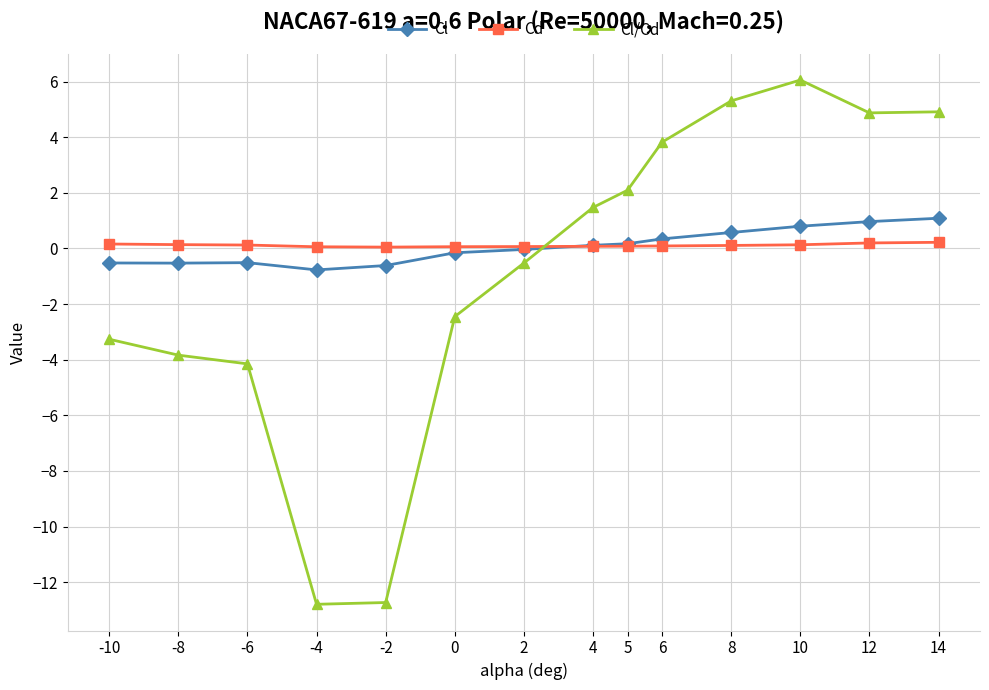

Does the chart have visible grid lines?

Yes